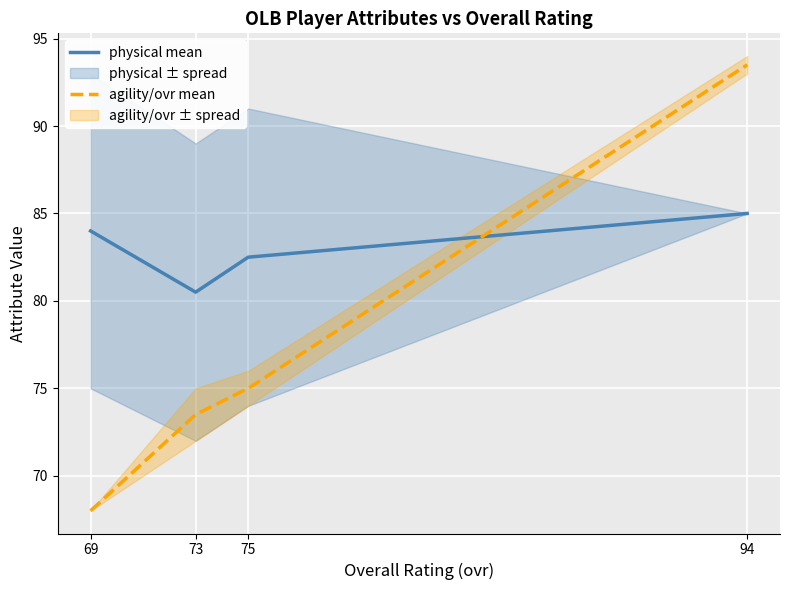

What is the spread (max minus min) of values at 69?

16.0